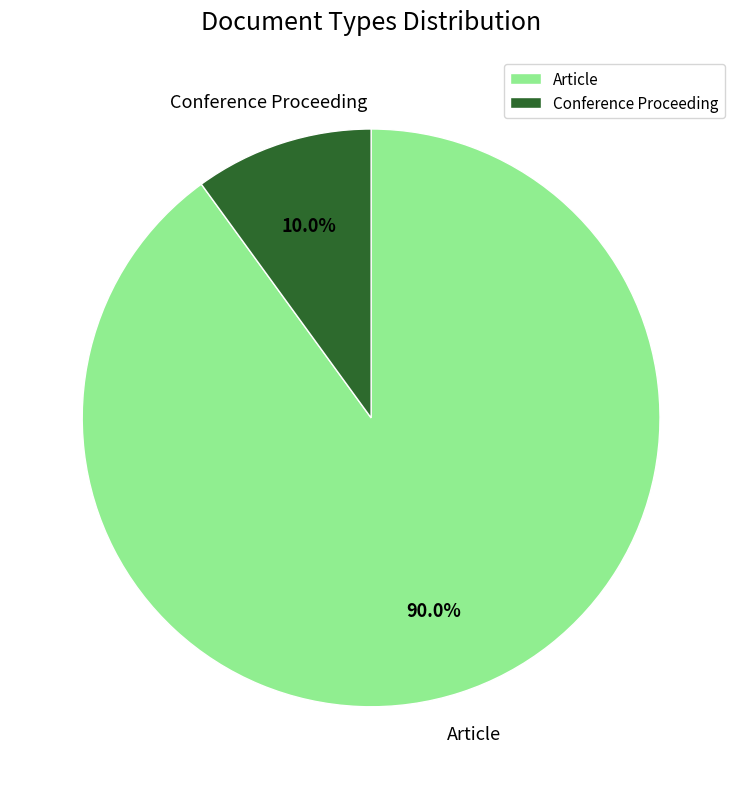

Which has a higher value, Conference Proceeding or Article?

Article